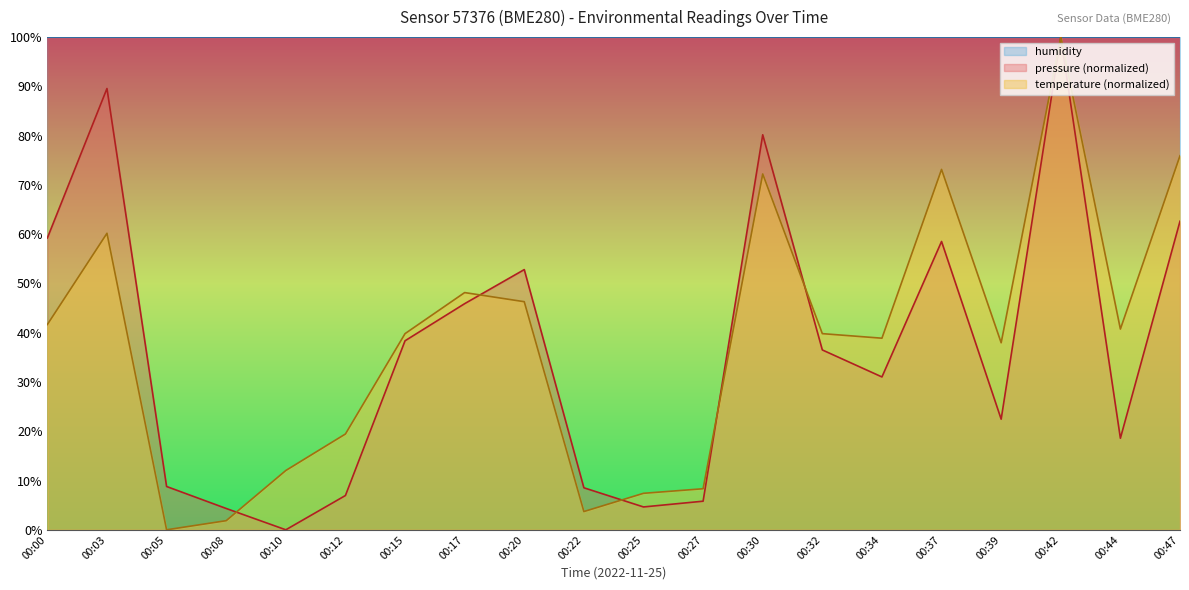

Reading left to right, list all the values displayed in this chart.

pressure: 00:00=59.2	00:03=89.6	00:05=8.8	00:08=4.3	00:10=0.0	00:12=7.0	00:15=38.4	00:17=45.9	00:20=52.8	00:22=8.5	00:25=4.6	00:27=5.8	00:30=80.2	00:32=36.5	00:34=31.0	00:37=58.5	00:39=22.5	00:42=100.0	00:44=18.6	00:47=62.6
temperature: 00:00=41.7	00:03=60.2	00:05=0.0	00:08=1.9	00:10=12.0	00:12=19.4	00:15=39.8	00:17=48.1	00:20=46.3	00:22=3.7	00:25=7.4	00:27=8.3	00:30=72.2	00:32=39.8	00:34=38.9	00:37=73.1	00:39=38.0	00:42=100.0	00:44=40.7	00:47=75.9